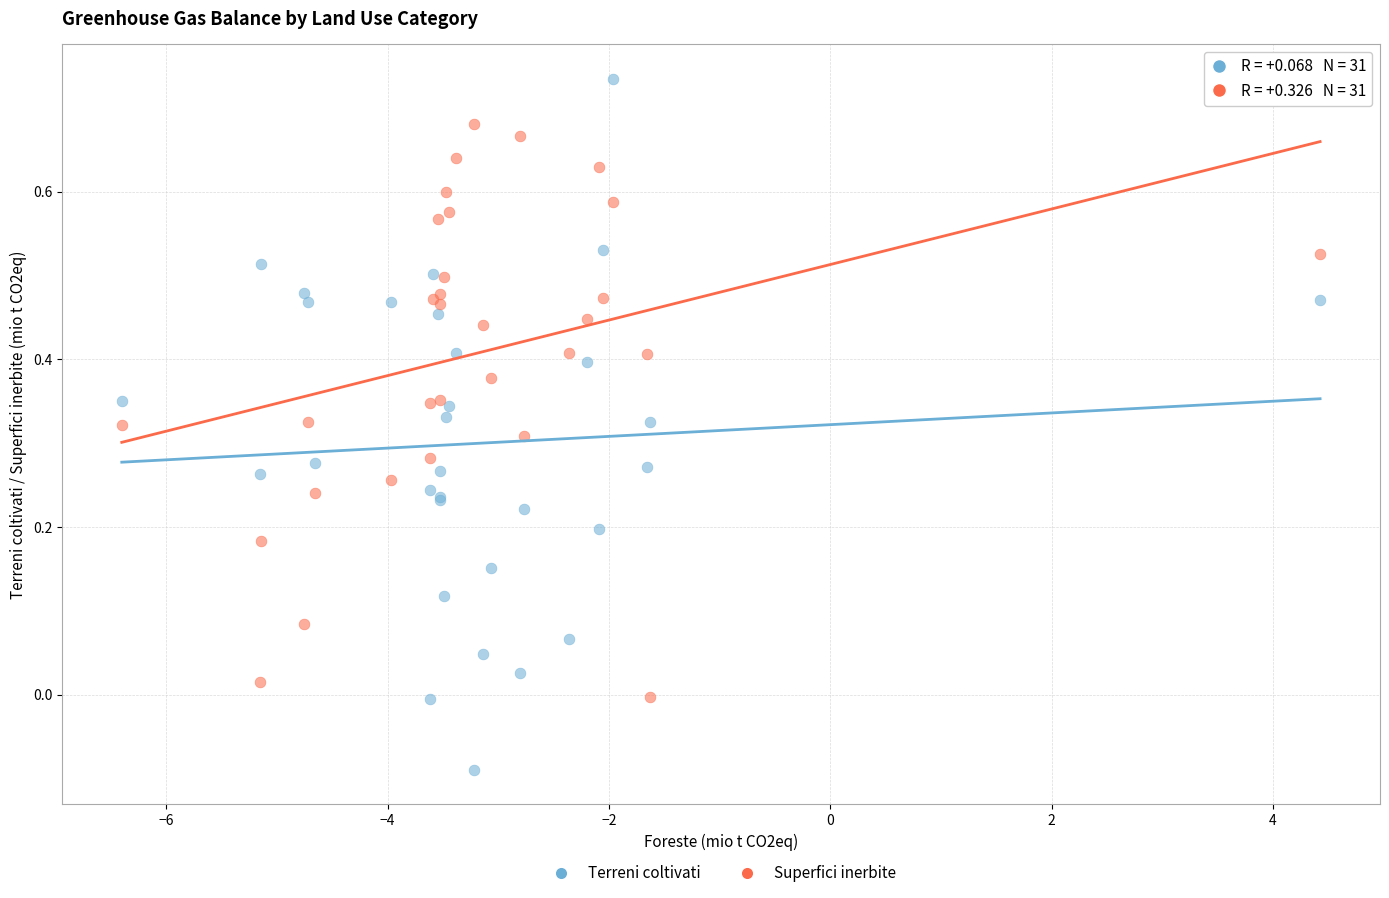

Which series contains the highest Y value?

Terreni coltivati